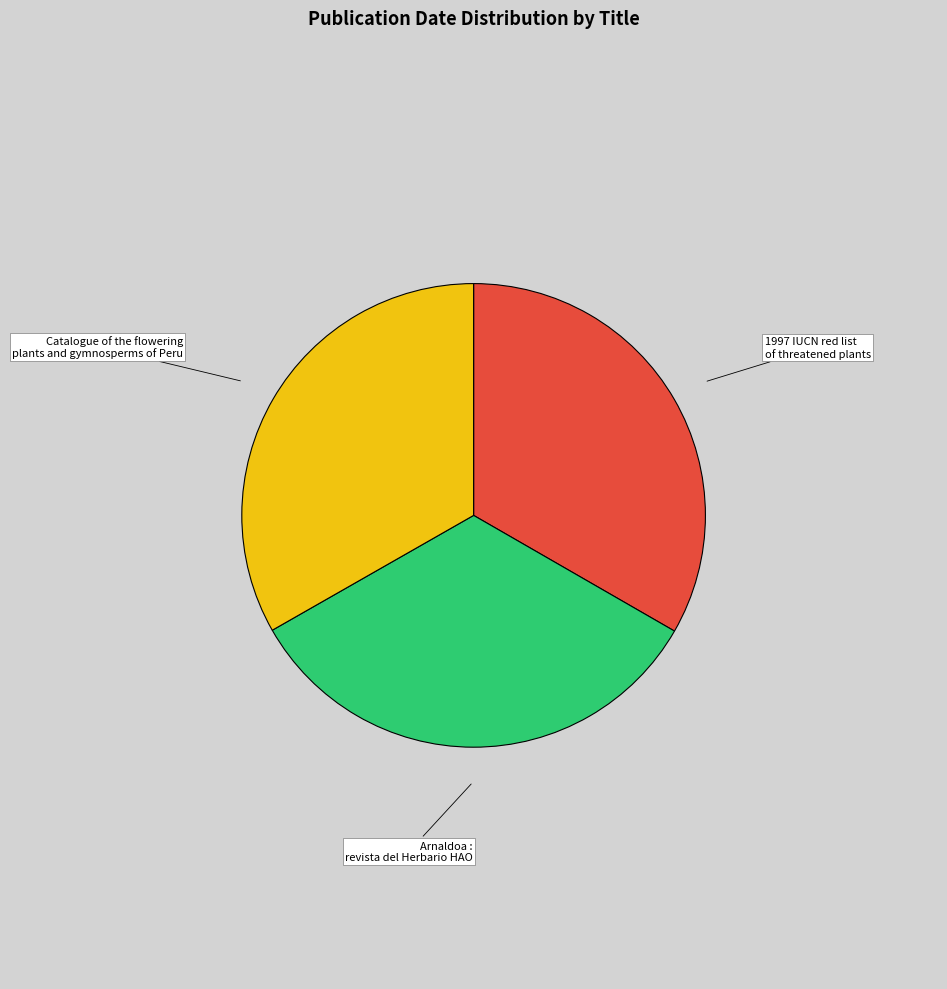

Does Arnaldoa : revista del Herbario HAO represent more than half of the total?

No